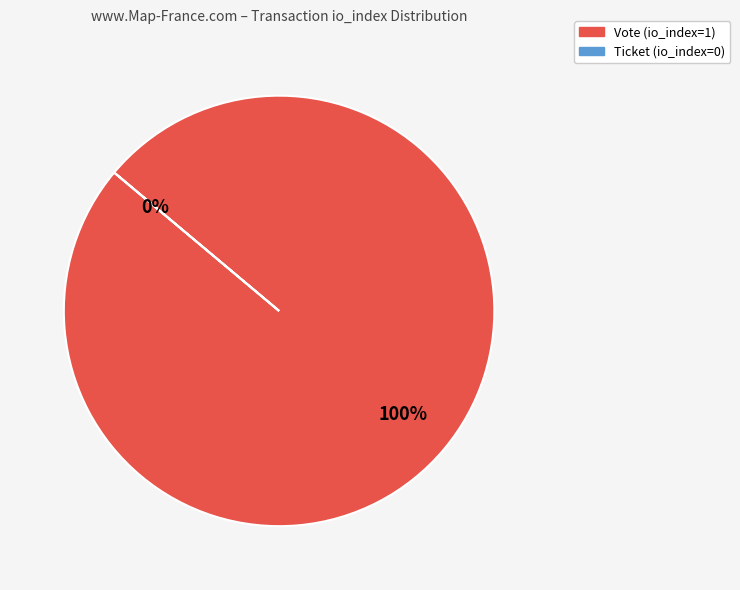

Is there a majority slice in this chart?

Yes